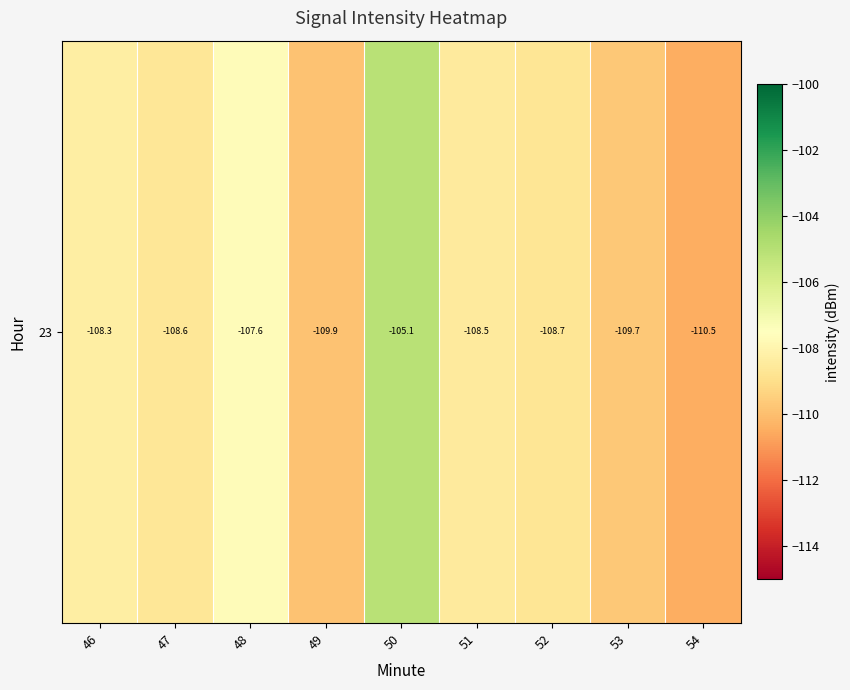

At which label does the data first exceed -108?

48